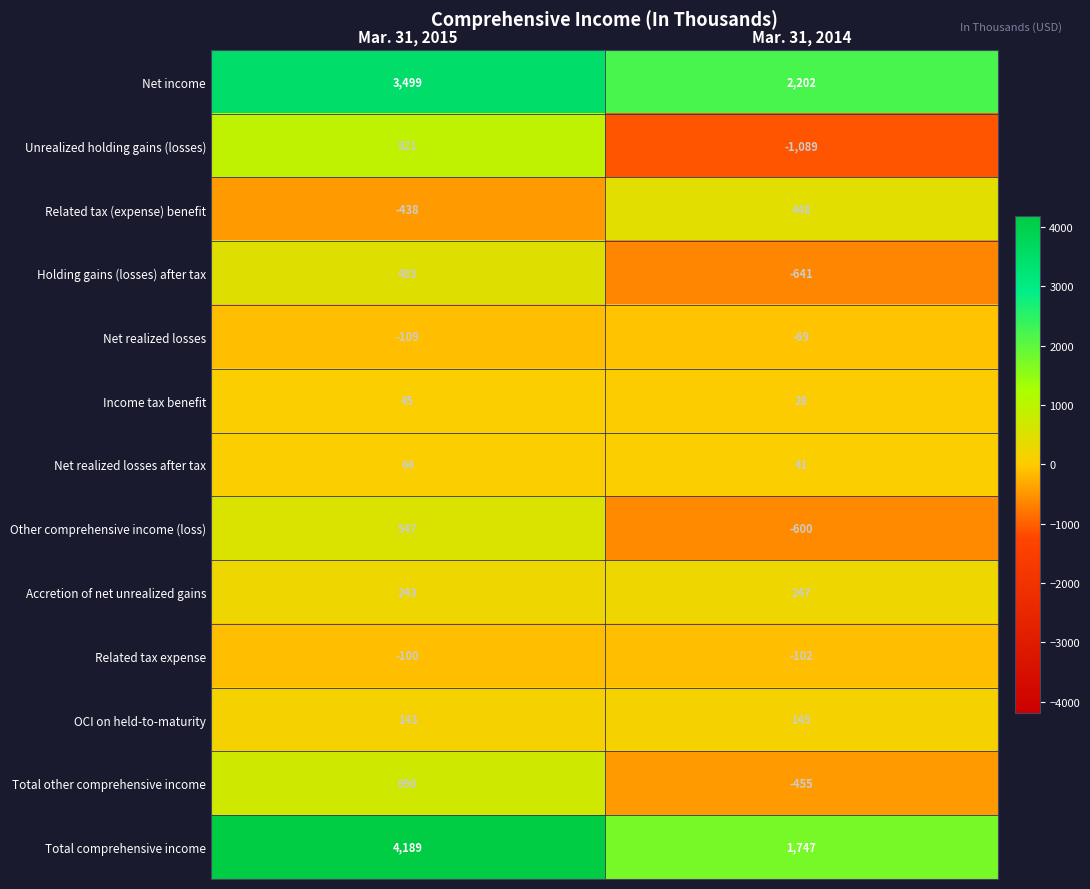

Where is Total other comprehensive income nearest to the value 117?

Mar. 31, 2014